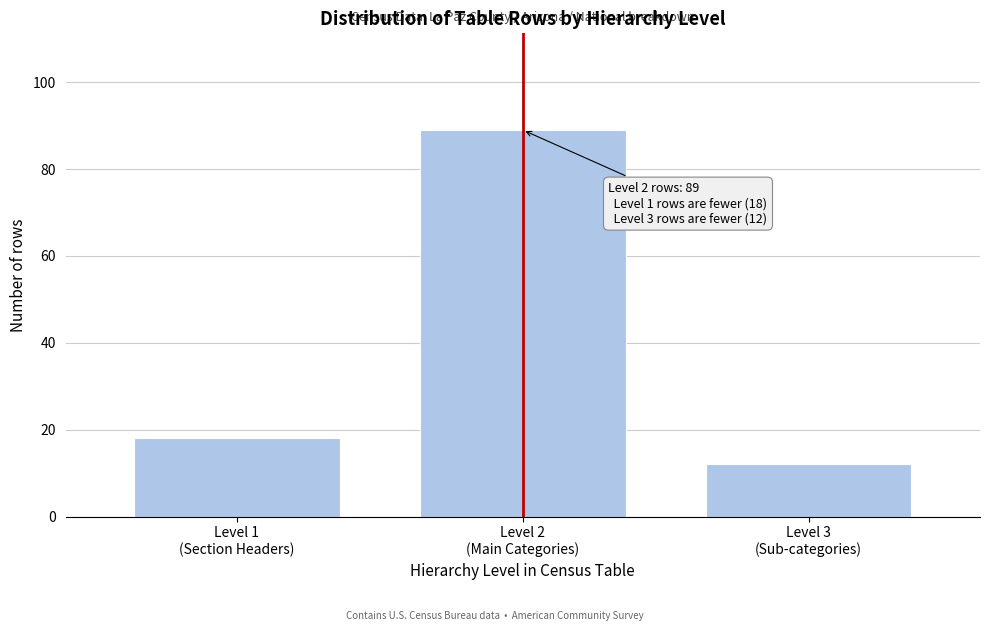

Reading left to right, list all the values displayed in this chart.

18	89	12